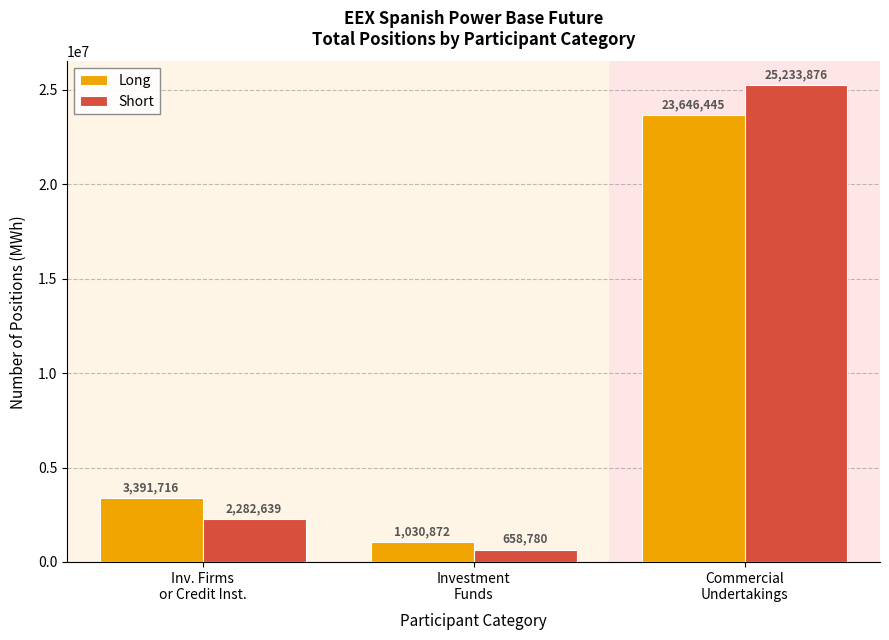

List the series in order of their peak value, highest first.

Short, Long